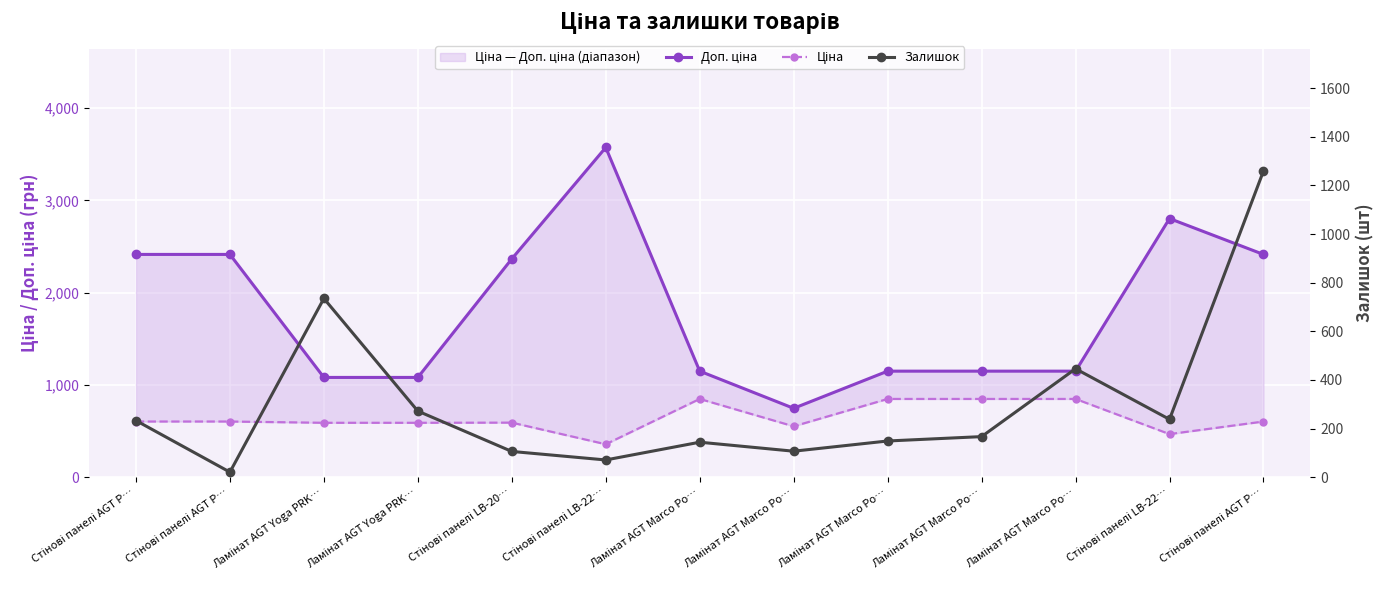

What is the total value across all series at Стінові панелі AGT P…?

3251.6